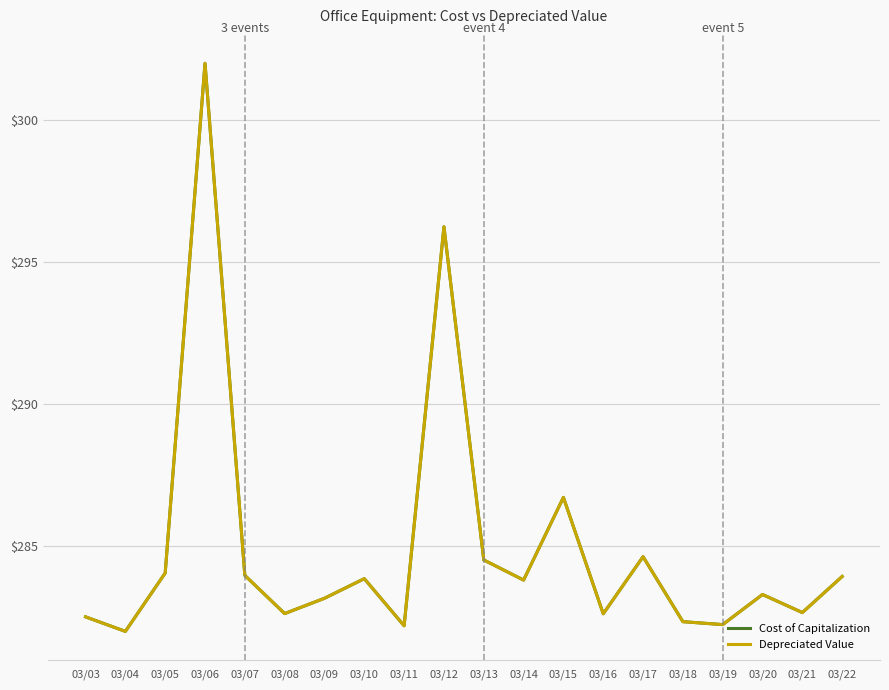

Where does the Depreciated Value series first go above 283?

03/05